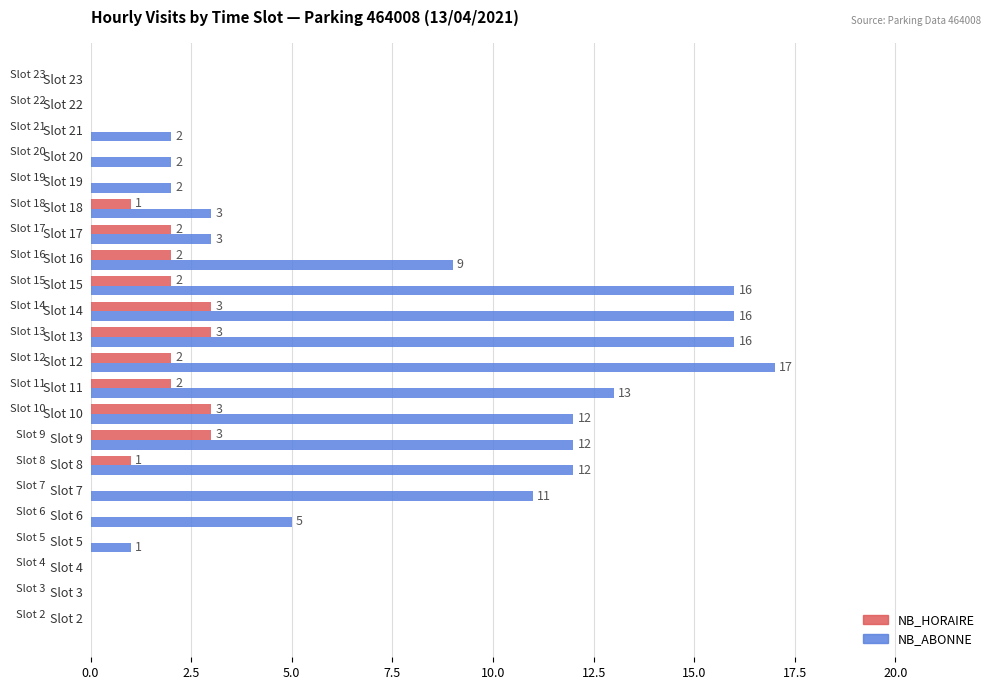

At which label is NB_ABONNE closest to 8?

16